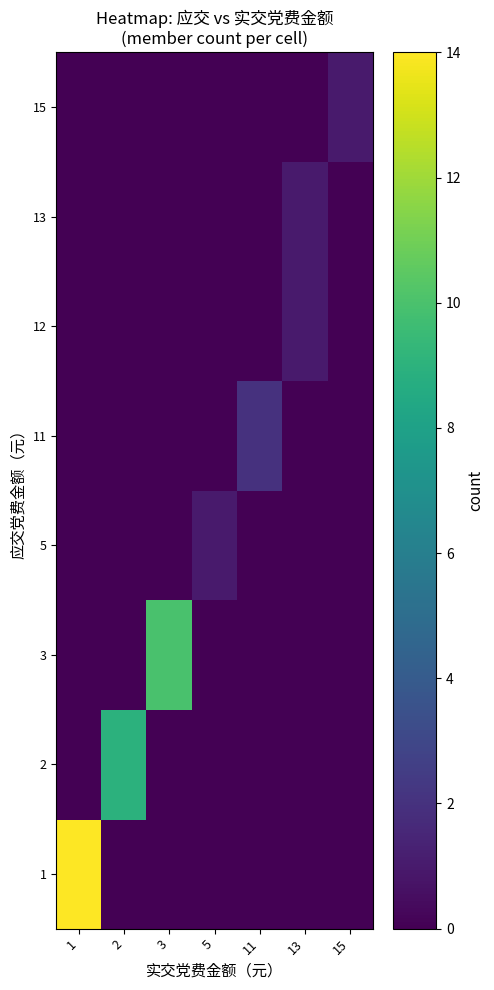

Reading right to left, what are all the values shown in this chart?

1: 15=0	13=0	11=0	5=0	3=0	2=0	1=14
2: 15=0	13=0	11=0	5=0	3=0	2=9	1=0
3: 15=0	13=0	11=0	5=0	3=10	2=0	1=0
5: 15=0	13=0	11=0	5=1	3=0	2=0	1=0
11: 15=0	13=0	11=2	5=0	3=0	2=0	1=0
12: 15=0	13=1	11=0	5=0	3=0	2=0	1=0
13: 15=0	13=1	11=0	5=0	3=0	2=0	1=0
15: 15=1	13=0	11=0	5=0	3=0	2=0	1=0